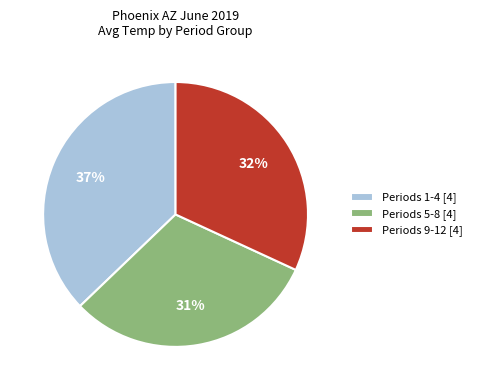

Rank the categories by value from highest to lowest.

Periods 1-4 [4], Periods 9-12 [4], Periods 5-8 [4]